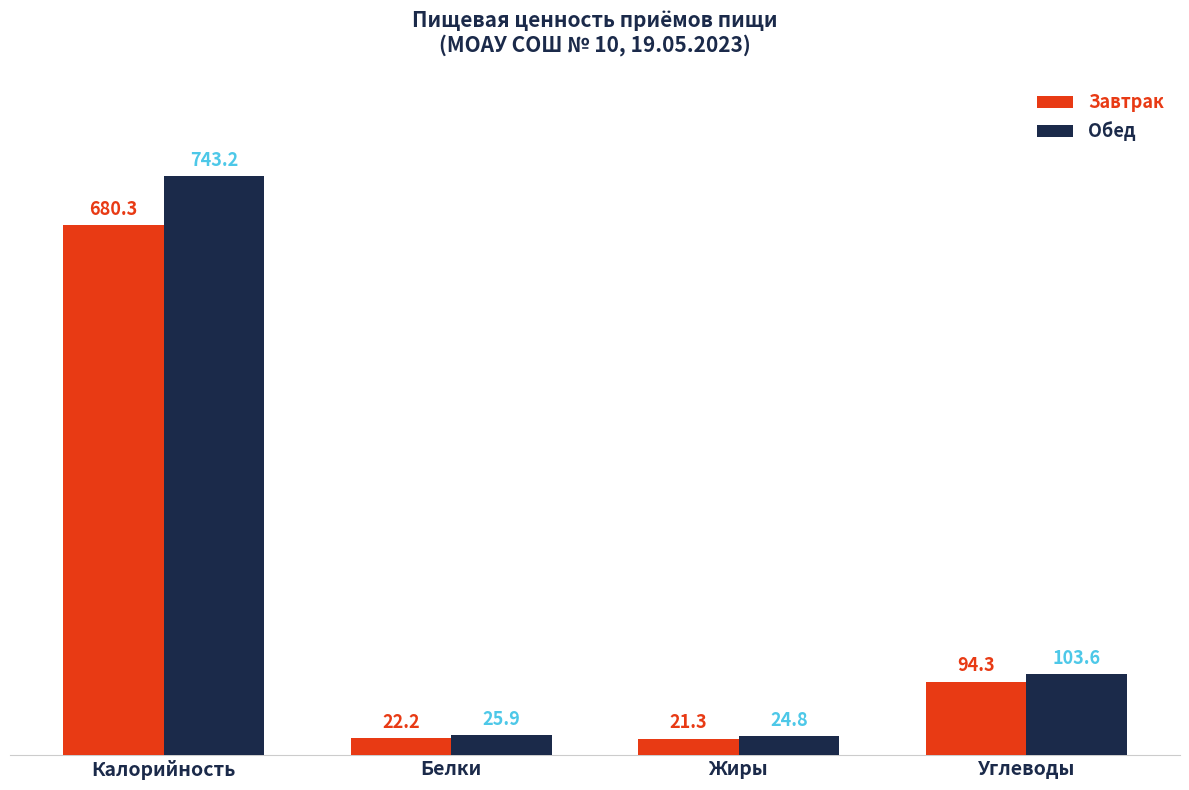

Rank the series at Белки from lowest to highest value.

Завтрак, Обед